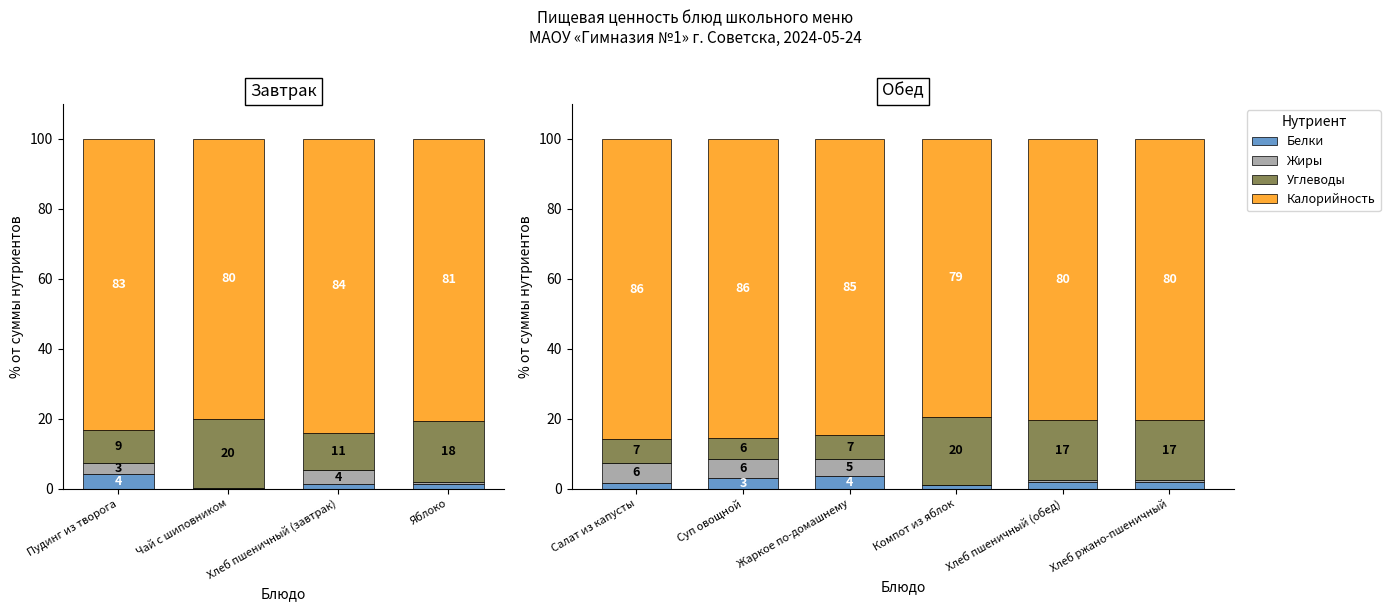

What is the maximum value for Углеводы?

19.6